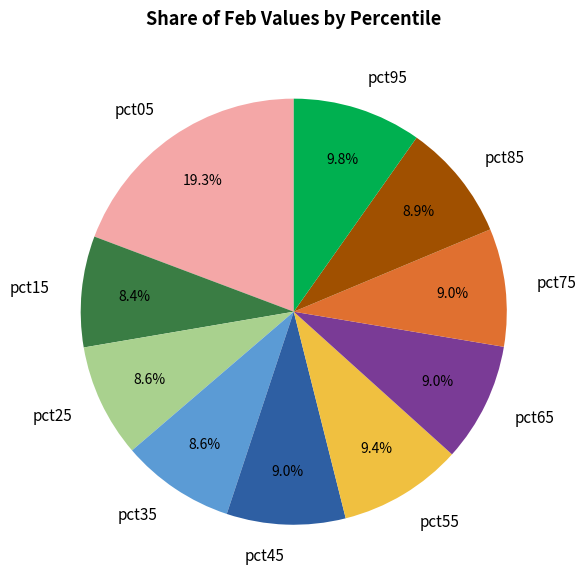

How many segments does this pie chart have?

10